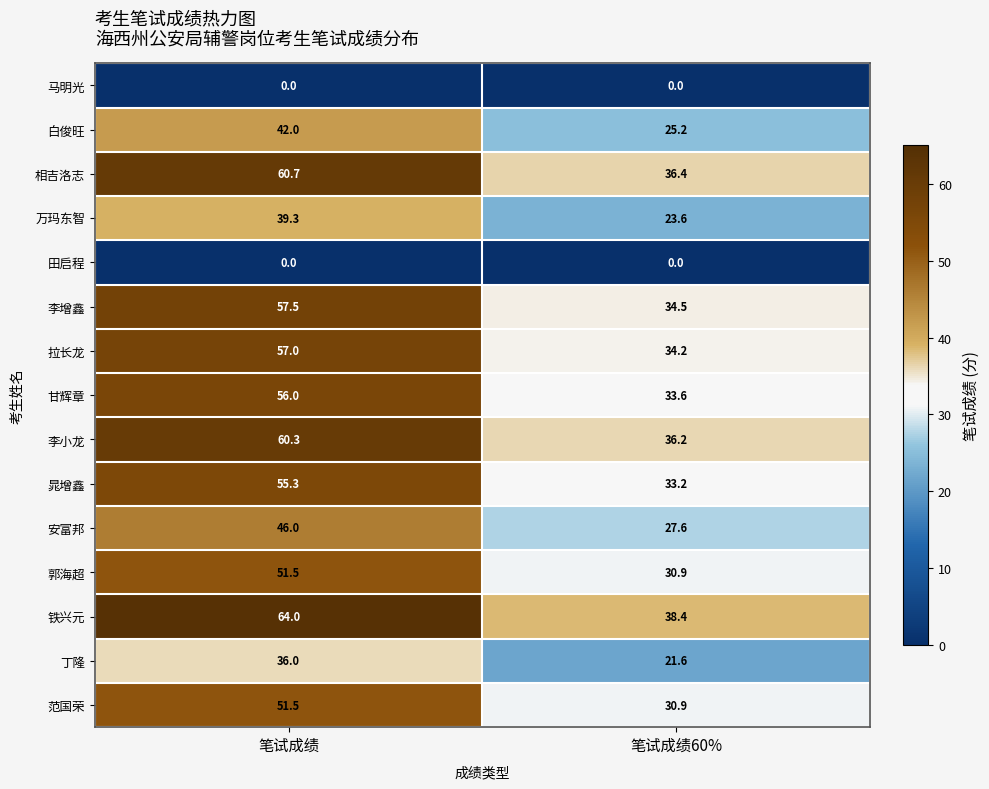

Count the number of data series in this chart.

15